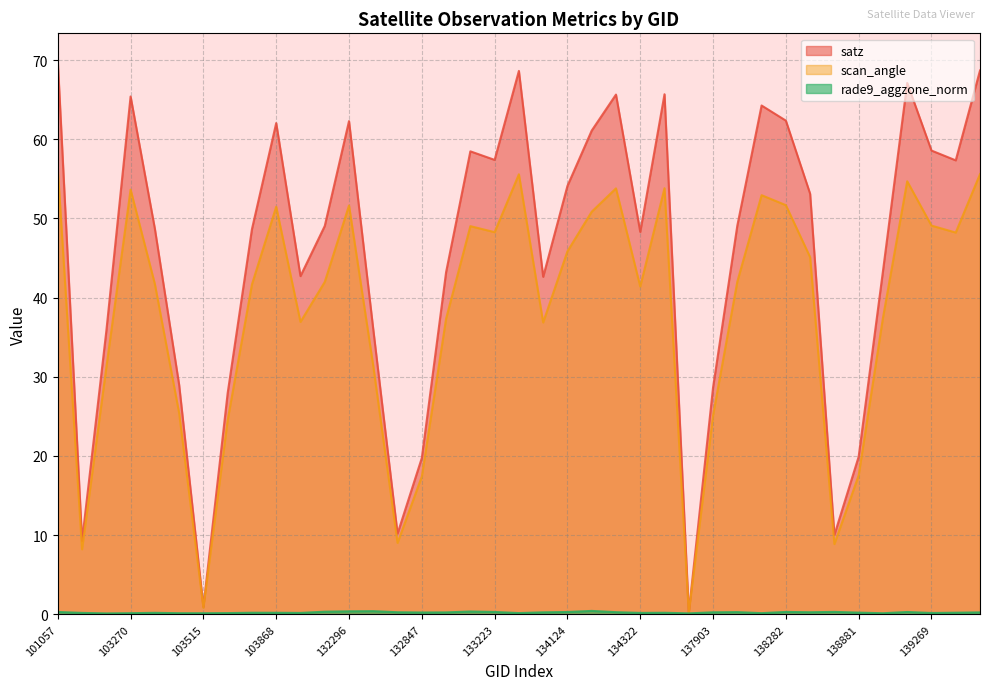

Between 132123 and 139094, which is larger?

139094